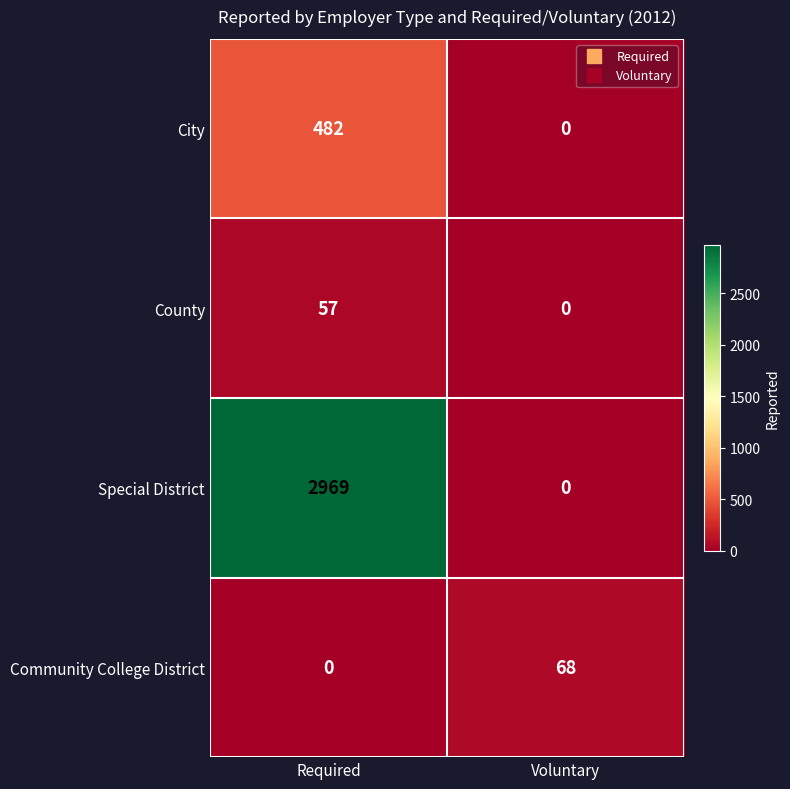

Where is County nearest to the value 28?

Voluntary